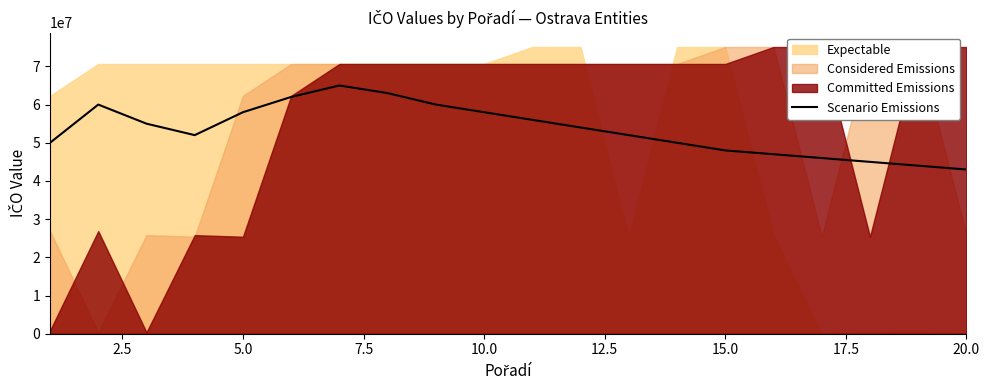

What is the highest value of the Scenario Emissions series?

65000000